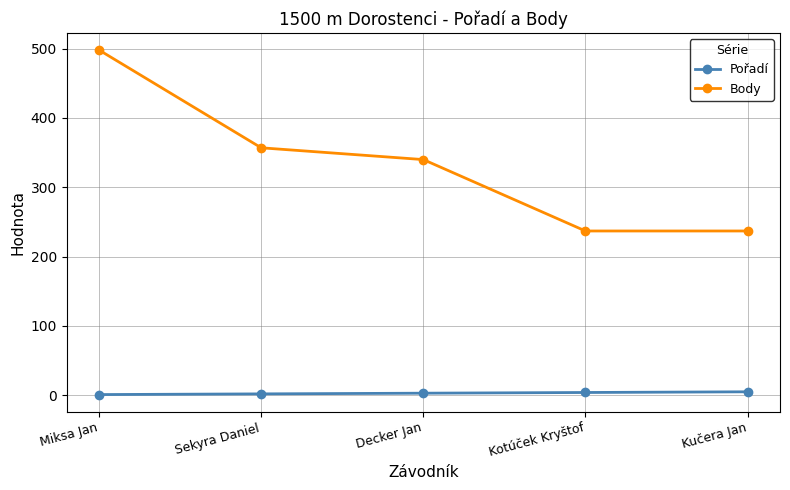

True or false: Body and Pořadí intersect in this chart.

False